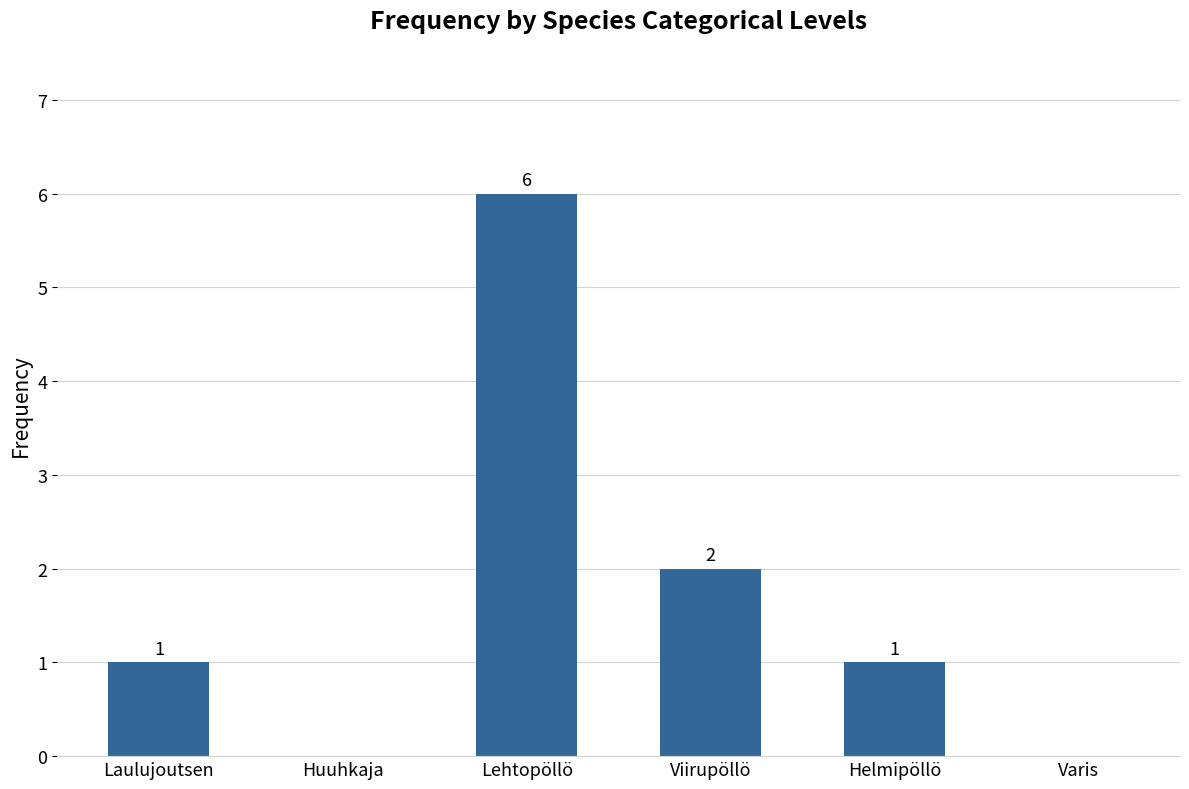

What is the sum of all values?

10